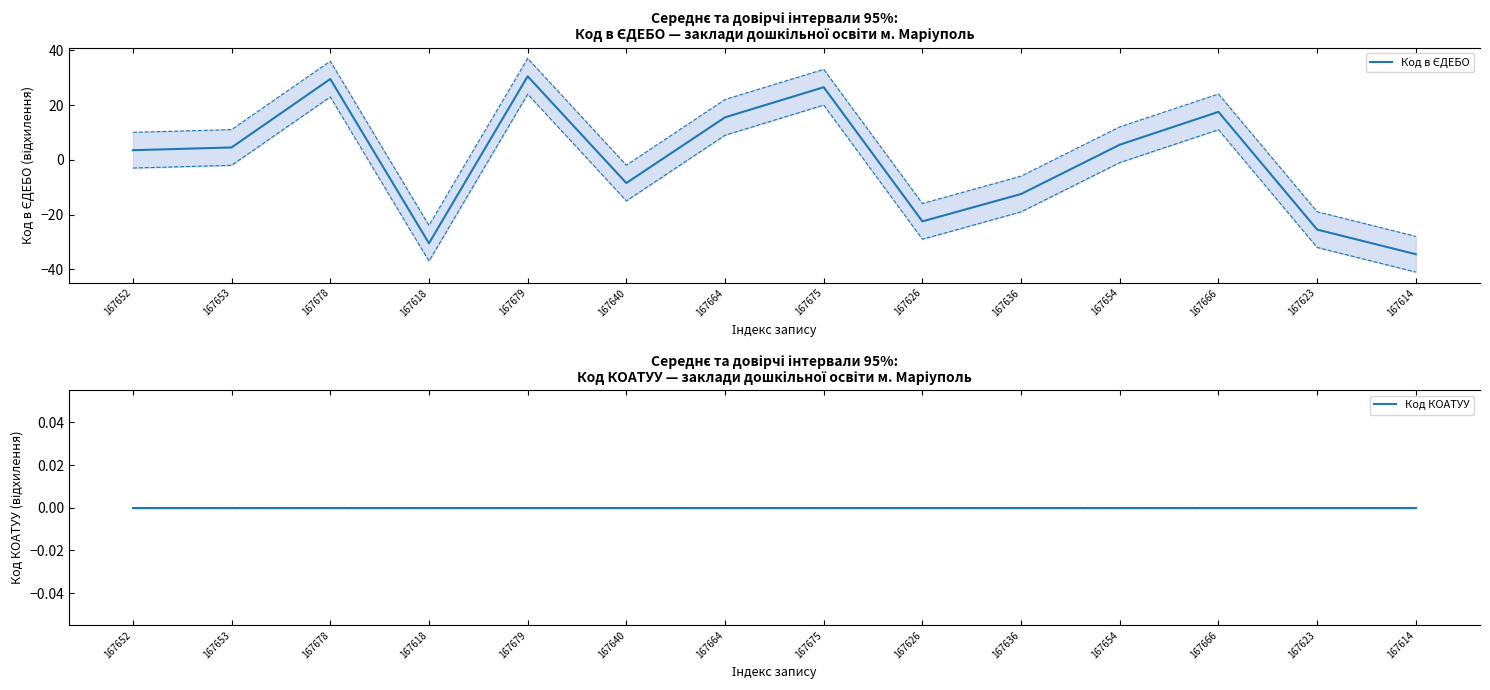

What are all the series names shown in the legend?

Код в ЄДЕБО, Код КОАТУУ